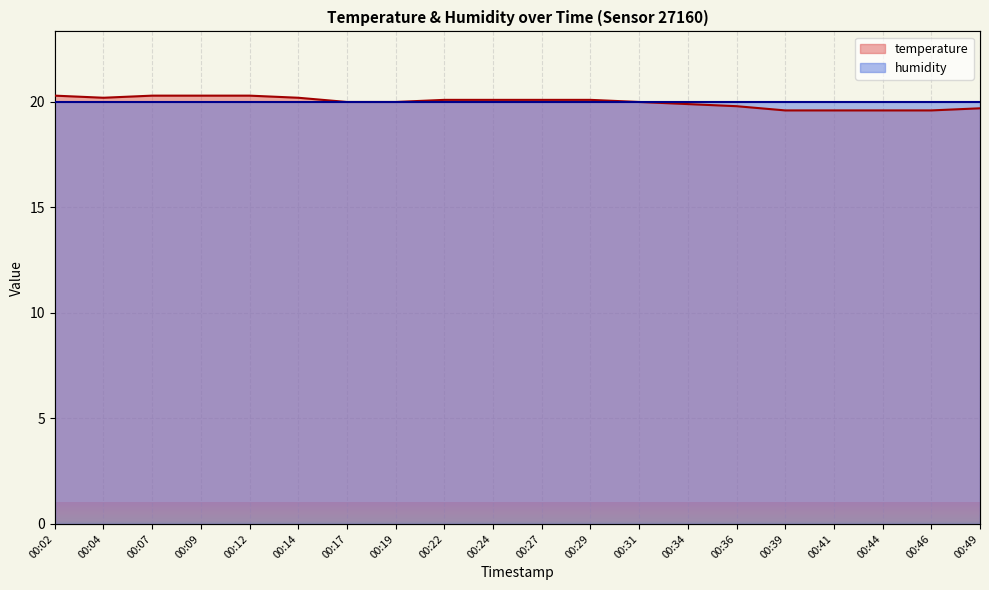

Reading left to right, transcribe all the data shown in this chart.

20.3	20.2	20.3	20.3	20.3	20.2	20.0	20.0	20.1	20.1	20.1	20.1	20.0	19.9	19.8	19.6	19.6	19.6	19.6	19.7